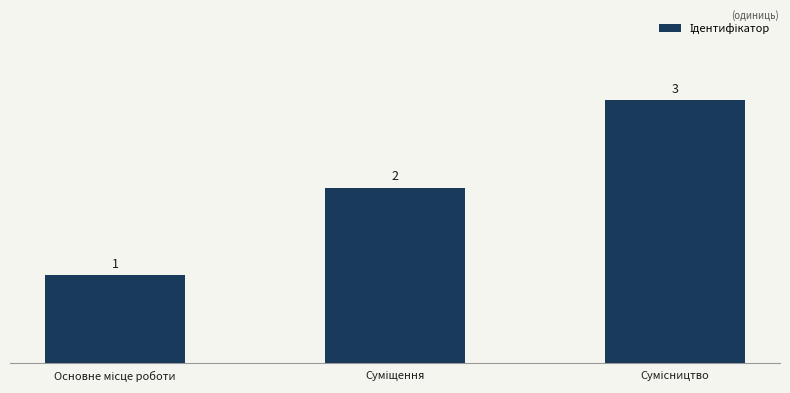

What is the value of the 1st bar from the left?

1